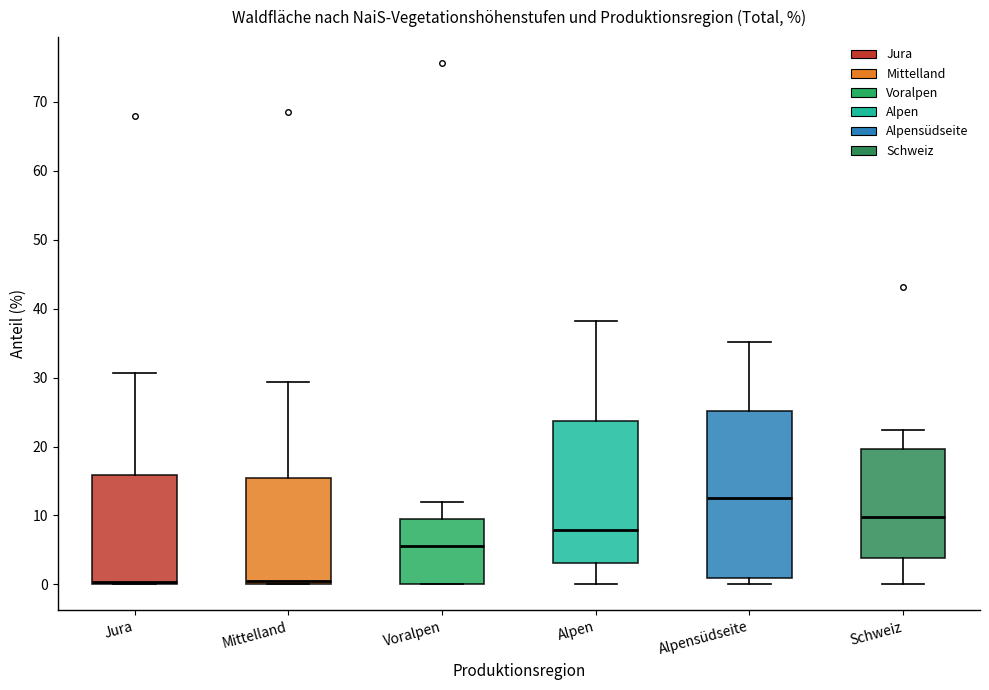

Reading left to right, read every box against the y-axis: the position of its median line, the range the box covers, and the ends of its whiskers. The values are not printed on the chart, so give them approximately, as read against the axis.

Jura: median 0 (just above the box's lower edge), box 0 to 16, whiskers 0 to 31
Mittelland: median 1, box 0 to 15, whiskers 0 to 29
Voralpen: median 6, box 0 to 9, whiskers 0 to 12
Alpen: median 8, box 3 to 24, whiskers 0 to 38
Alpensüdseite: median 13, box 1 to 25, whiskers 0 to 35
Schweiz: median 10, box 4 to 20, whiskers 0 to 22